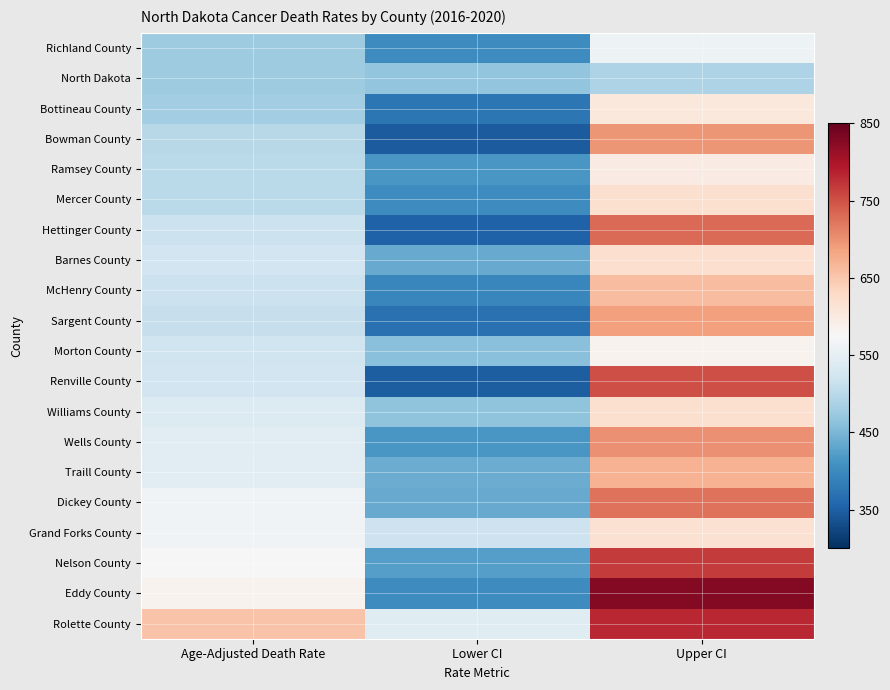

Reading left to right, transcribe all the data shown in this chart.

Rolette County: Age-Adjusted Death Rate=654.0	Lower CI=541.6	Upper CI=782.5
Eddy County: Age-Adjusted Death Rate=585.3	Lower CI=401.2	Upper CI=827.6
Nelson County: Age-Adjusted Death Rate=576.0	Lower CI=424.3	Upper CI=766.8
Grand Forks County: Age-Adjusted Death Rate=565.9	Lower CI=519.0	Upper CI=616.0
Dickey County: Age-Adjusted Death Rate=566.2	Lower CI=435.8	Upper CI=724.8
Traill County: Age-Adjusted Death Rate=545.1	Lower CI=438.2	Upper CI=670.4
Wells County: Age-Adjusted Death Rate=543.8	Lower CI=414.7	Upper CI=701.5
Williams County: Age-Adjusted Death Rate=538.0	Lower CI=465.4	Upper CI=618.5
Renville County: Age-Adjusted Death Rate=521.9	Lower CI=349.4	Upper CI=752.7
Morton County: Age-Adjusted Death Rate=519.7	Lower CI=460.7	Upper CI=584.1
Sargent County: Age-Adjusted Death Rate=511.3	Lower CI=370.7	Upper CI=687.5
McHenry County: Age-Adjusted Death Rate=515.8	Lower CI=395.9	Upper CI=660.5
Barnes County: Age-Adjusted Death Rate=523.3	Lower CI=437.2	Upper CI=621.7
Hettinger County: Age-Adjusted Death Rate=515.1	Lower CI=353.2	Upper CI=729.7
Mercer County: Age-Adjusted Death Rate=501.7	Lower CI=401.6	Upper CI=619.1
Ramsey County: Age-Adjusted Death Rate=500.6	Lower CI=415.9	Upper CI=597.6
Bowman County: Age-Adjusted Death Rate=498.5	Lower CI=346.9	Upper CI=696.3
Bottineau County: Age-Adjusted Death Rate=479.8	Lower CI=376.4	Upper CI=603.5
North Dakota: Age-Adjusted Death Rate=477.7	Lower CI=465.6	Upper CI=490.1
Richland County: Age-Adjusted Death Rate=476.3	Lower CI=402.0	Upper CI=560.4